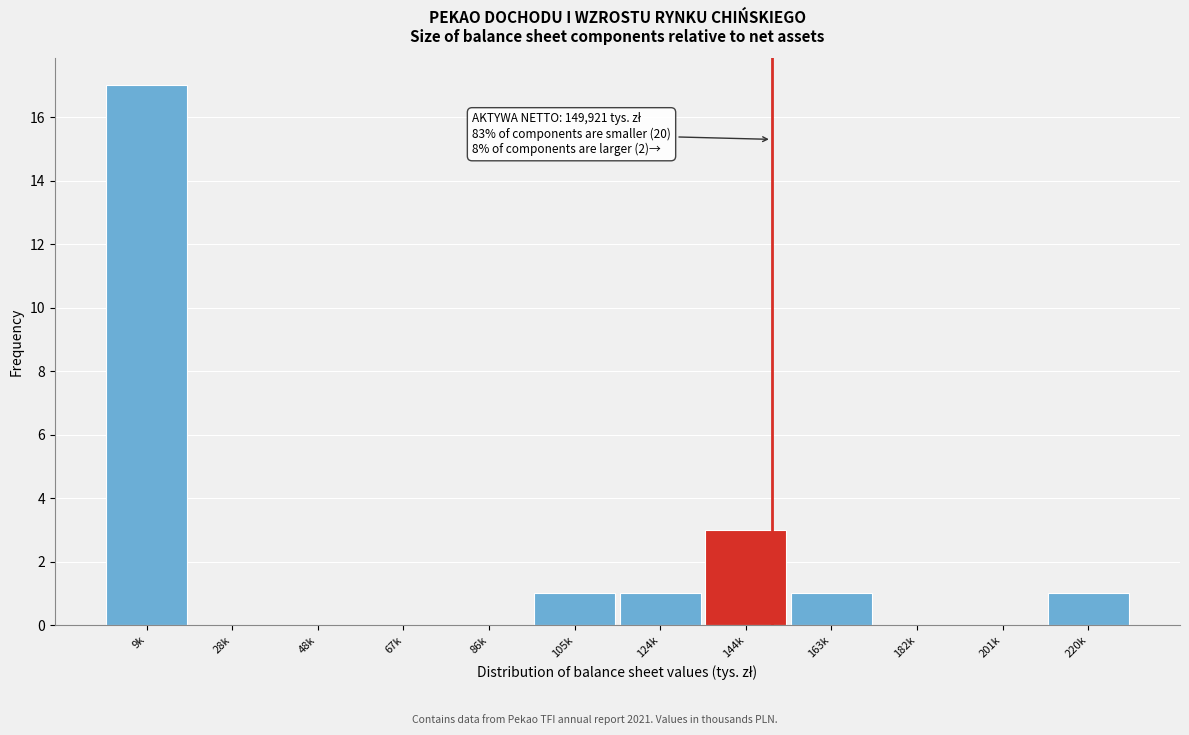

Reading left to right, list all the values displayed in this chart.

9k=17	28k=0	48k=0	67k=0	86k=0	105k=1	124k=1	144k=3	163k=1	182k=0	201k=0	220k=1